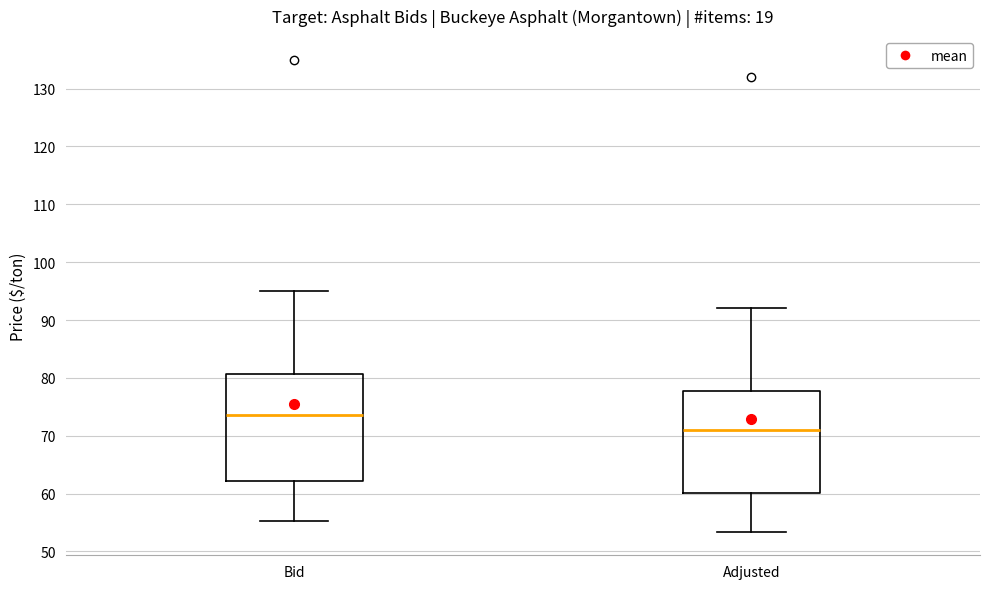

Which box's median line is the highest?

Bid